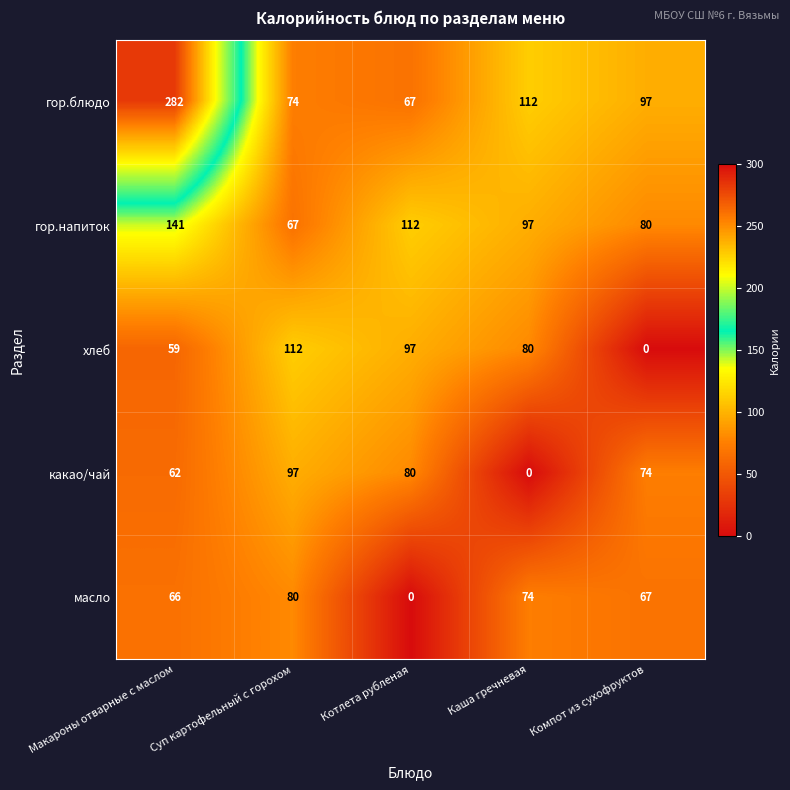

Which series has the largest total across all categories?

гор.блюдо